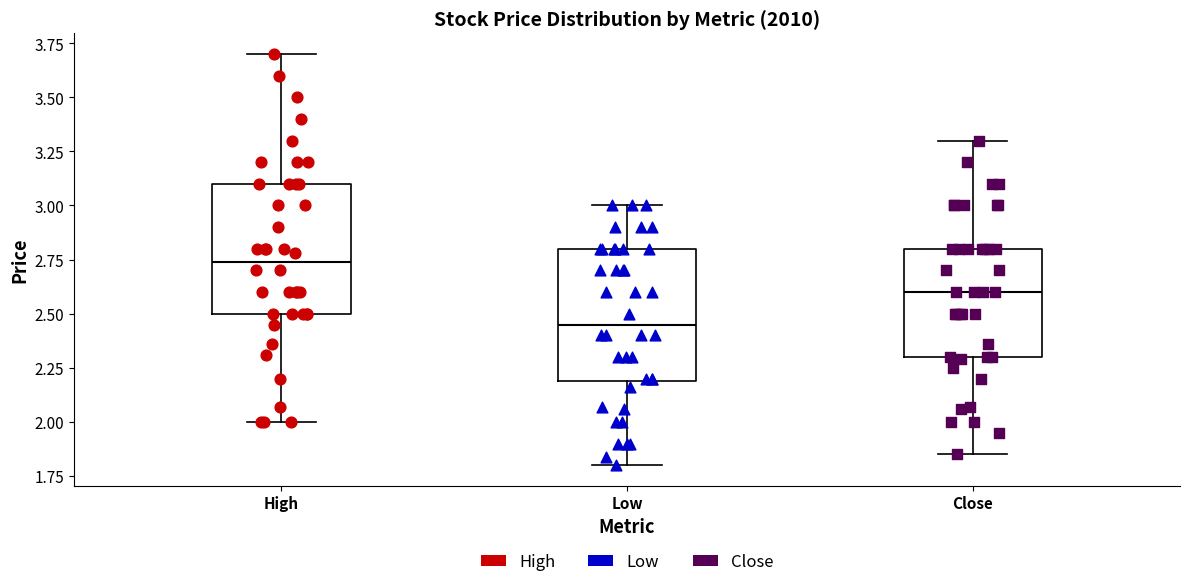

Reading left to right, transcribe this box plot: for each box, give where its median line is, the range the box spans, and where its two whiskers end, as read against the y-axis. The values are not printed on the chart, so give them approximately, as read against the axis.

High: median 2.75, box 2.50 to 3.10, whiskers 2.00 to 3.70
Low: median 2.45, box 2.20 to 2.80, whiskers 1.80 to 3.00
Close: median 2.60, box 2.30 to 2.80, whiskers 1.85 to 3.30